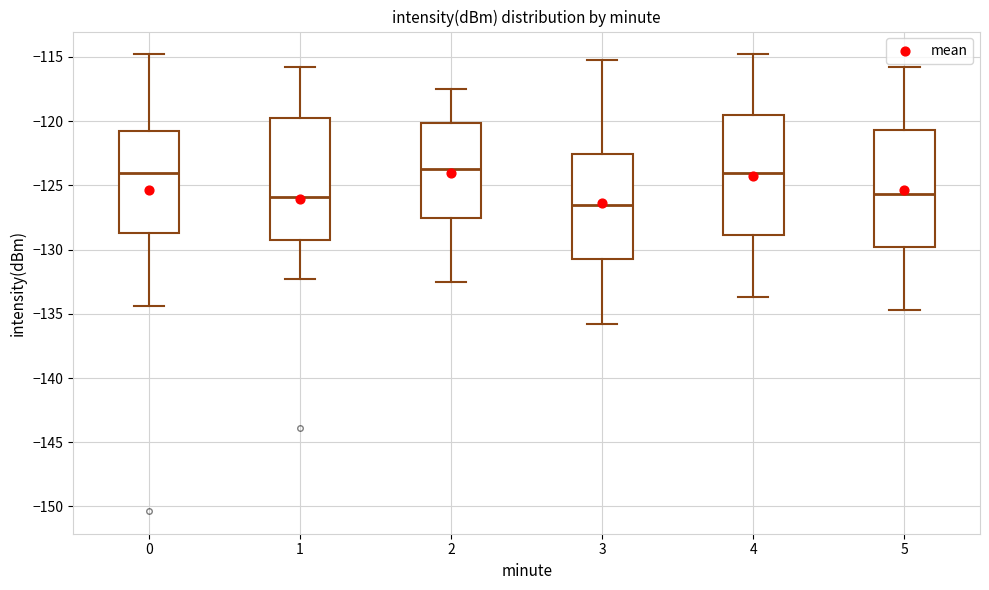

Reading left to right, transcribe this box plot: for each box, give where its median line is, the range the box spans, and where its two whiskers end, as read against the y-axis. The values are not printed on the chart, so give them approximately, as read against the axis.

0: median -124.0, box -128.5 to -121.0, whiskers -134.5 to -115.0
1: median -126.0, box -129.5 to -120.0, whiskers -132.5 to -116.0
2: median -123.5, box -127.5 to -120.0, whiskers -132.5 to -117.5
3: median -126.5, box -130.5 to -122.5, whiskers -136.0 to -115.0
4: median -124.0, box -129.0 to -119.5, whiskers -133.5 to -115.0
5: median -125.5, box -130.0 to -120.5, whiskers -134.5 to -116.0